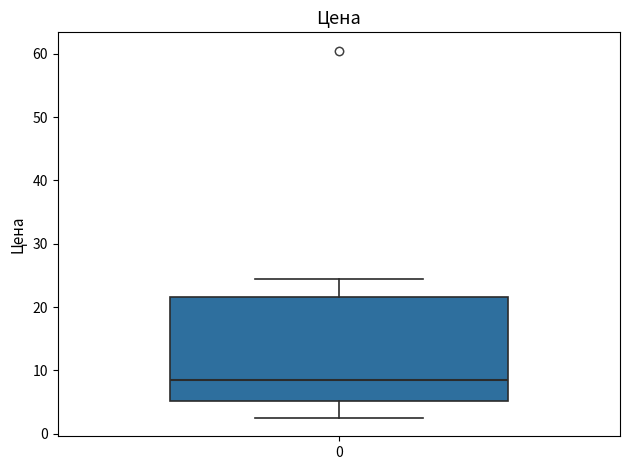

Read this box plot against the y-axis: the position of the median line, the range covered by the box, and the ends of both whiskers. The values are not printed on the chart, so give them approximately, as read against the axis.

median 9, box 5 to 22, whiskers 3 to 25